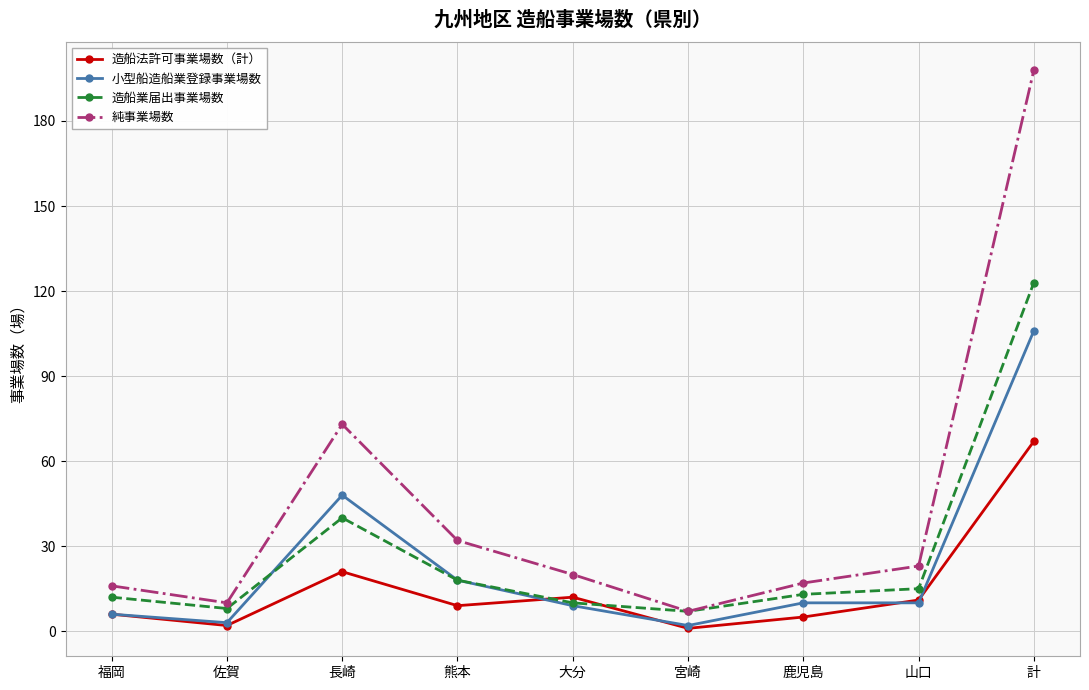

True or false: 小型船造船業登録事業場数 and 純事業場数 intersect in this chart.

False